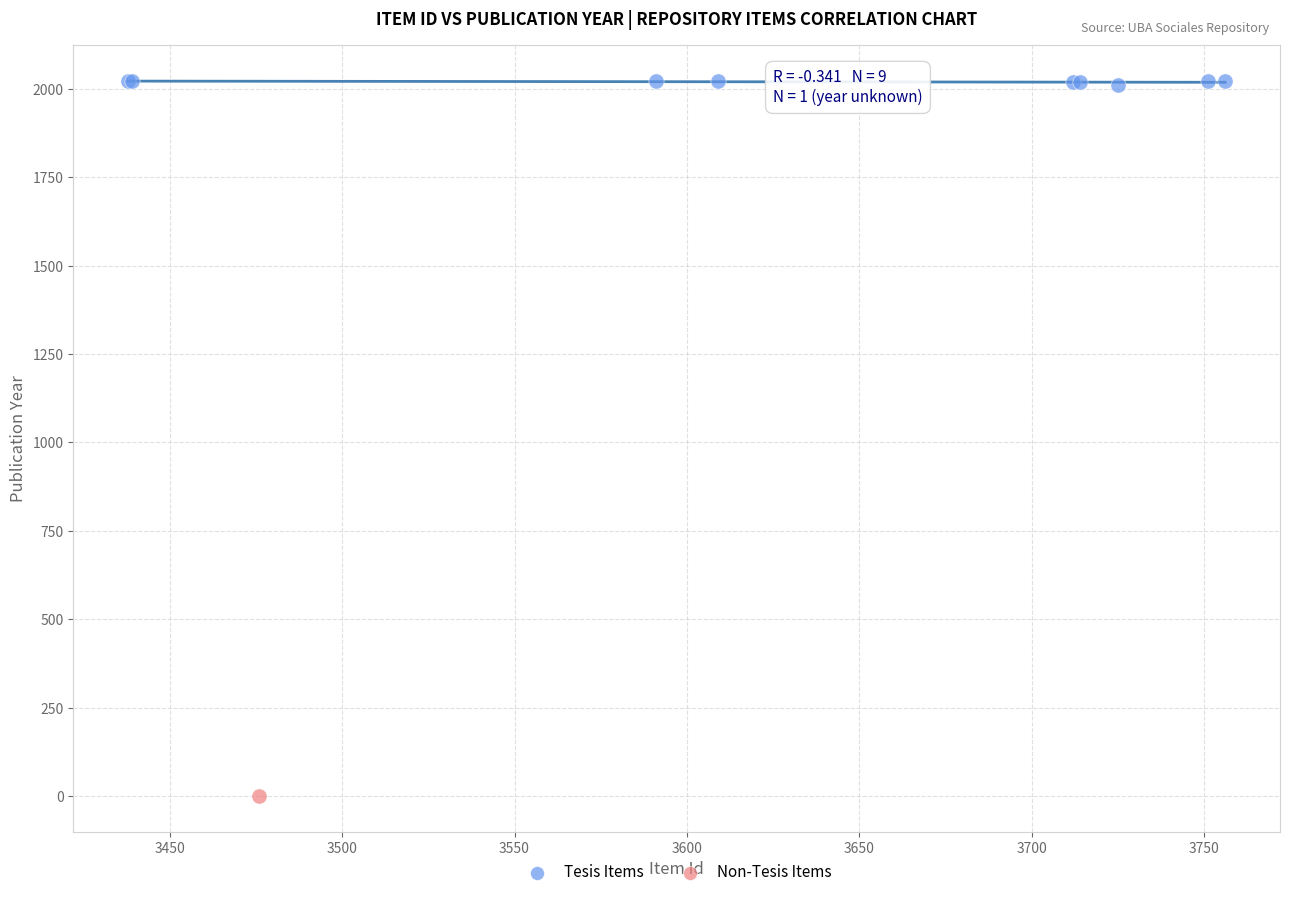

What are all the series names shown in the legend?

Tesis Items, Non-Tesis Items